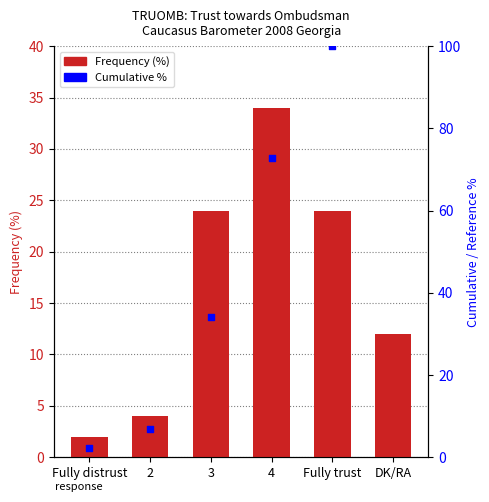

What is the ratio of the value at 2 to the value at 4?

0.1